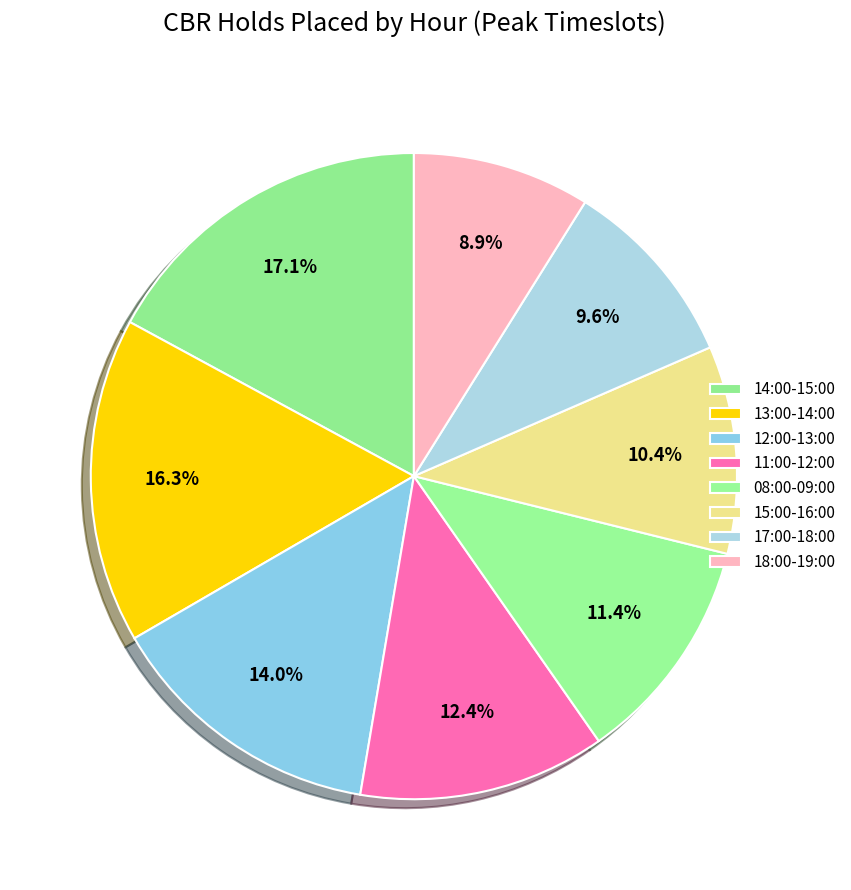

To the nearest percent, what is the difference between the largest and smallest slice percentages?

8%